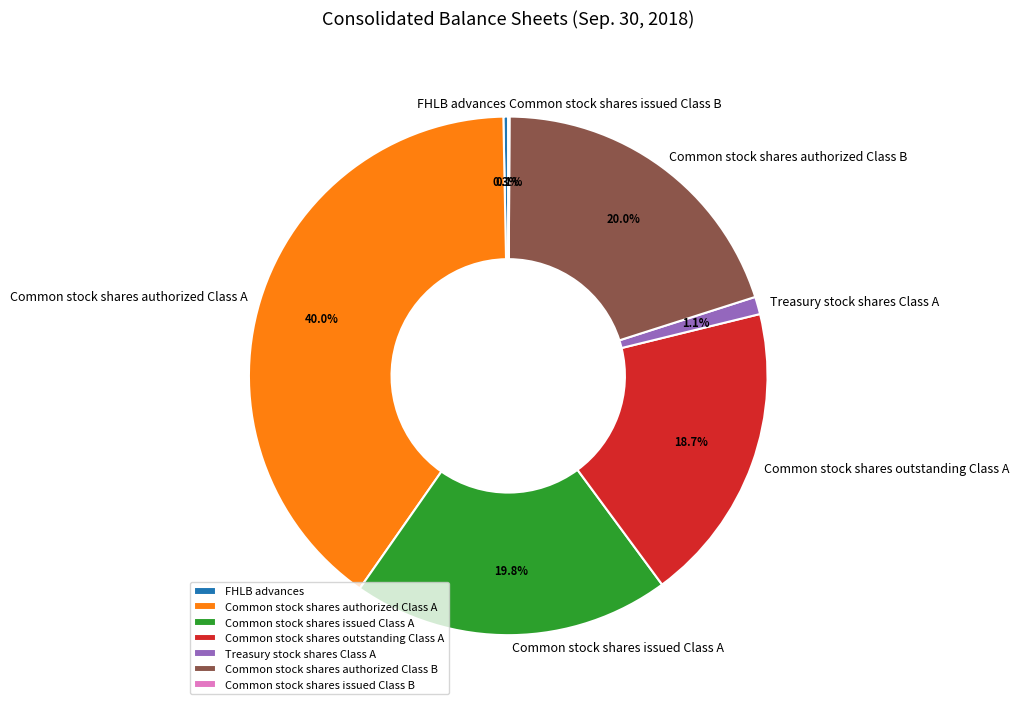

Between Common stock shares outstanding Class A and Common stock shares issued Class A, which is larger?

Common stock shares issued Class A